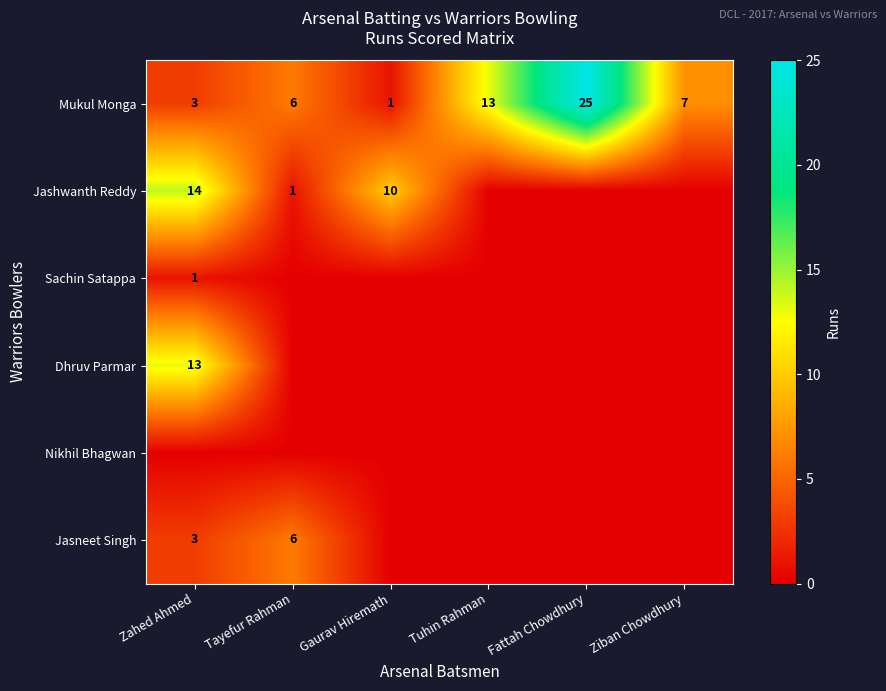

The Jashwanth Reddy series shows 23 at Zahed Ahmed. True or false?

False